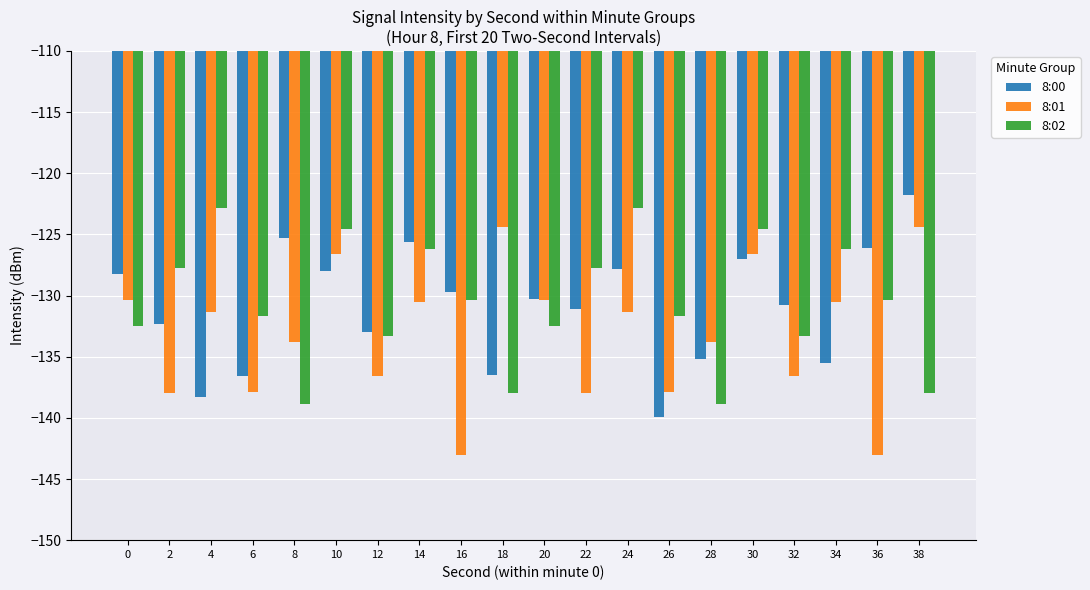

What is the lowest value of the 8:02 series?

-138.9